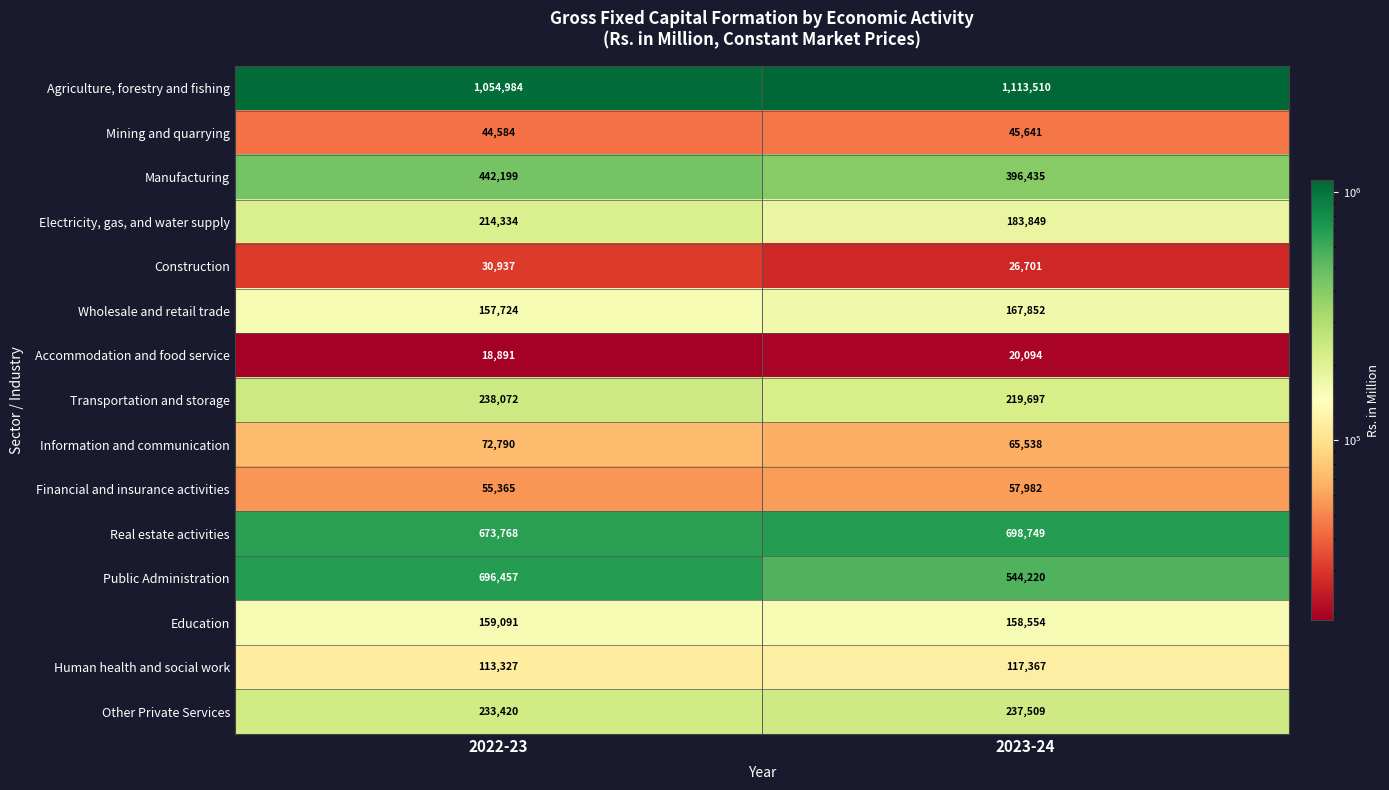

Which series has the largest total across all categories?

Agriculture, forestry and fishing